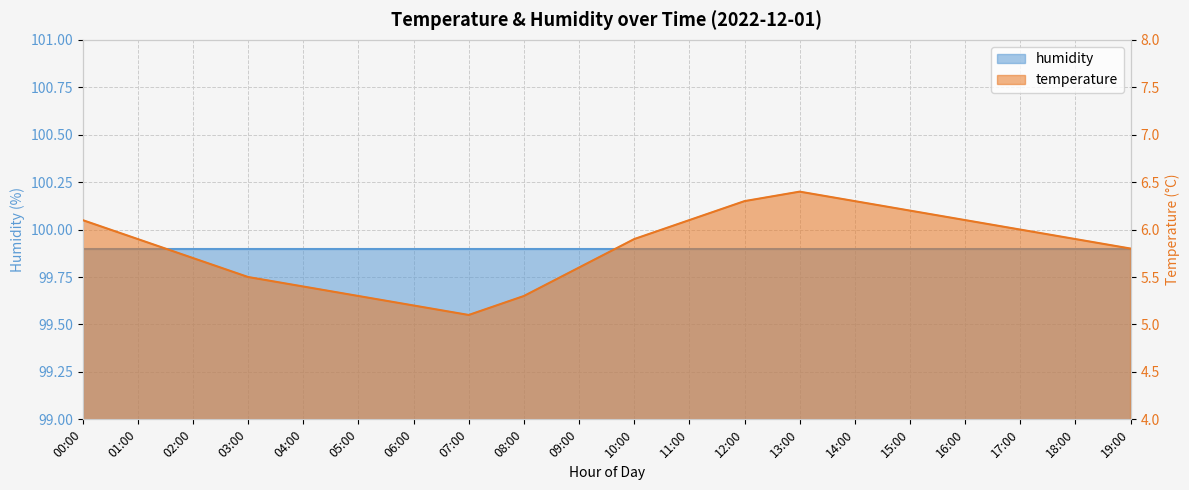

What position from the right is 14:00?

6